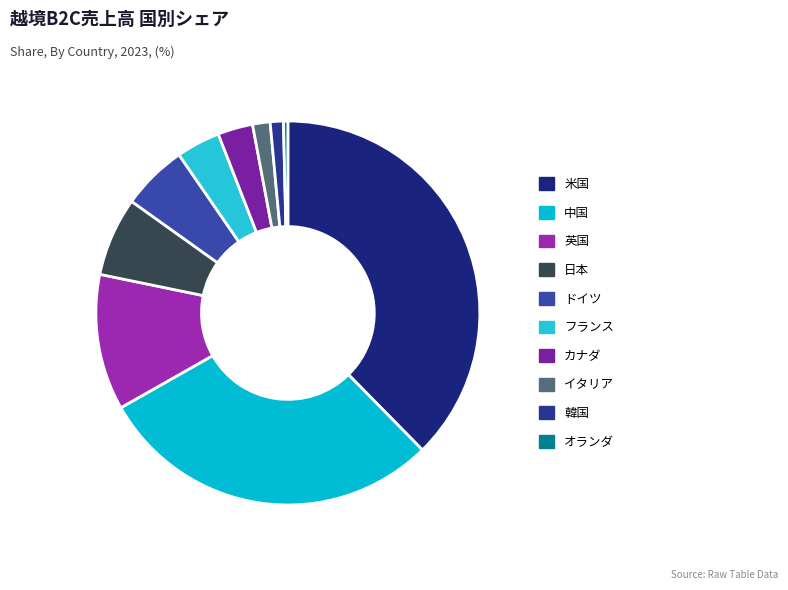

Which category has the smallest portion of the pie?

オランダ